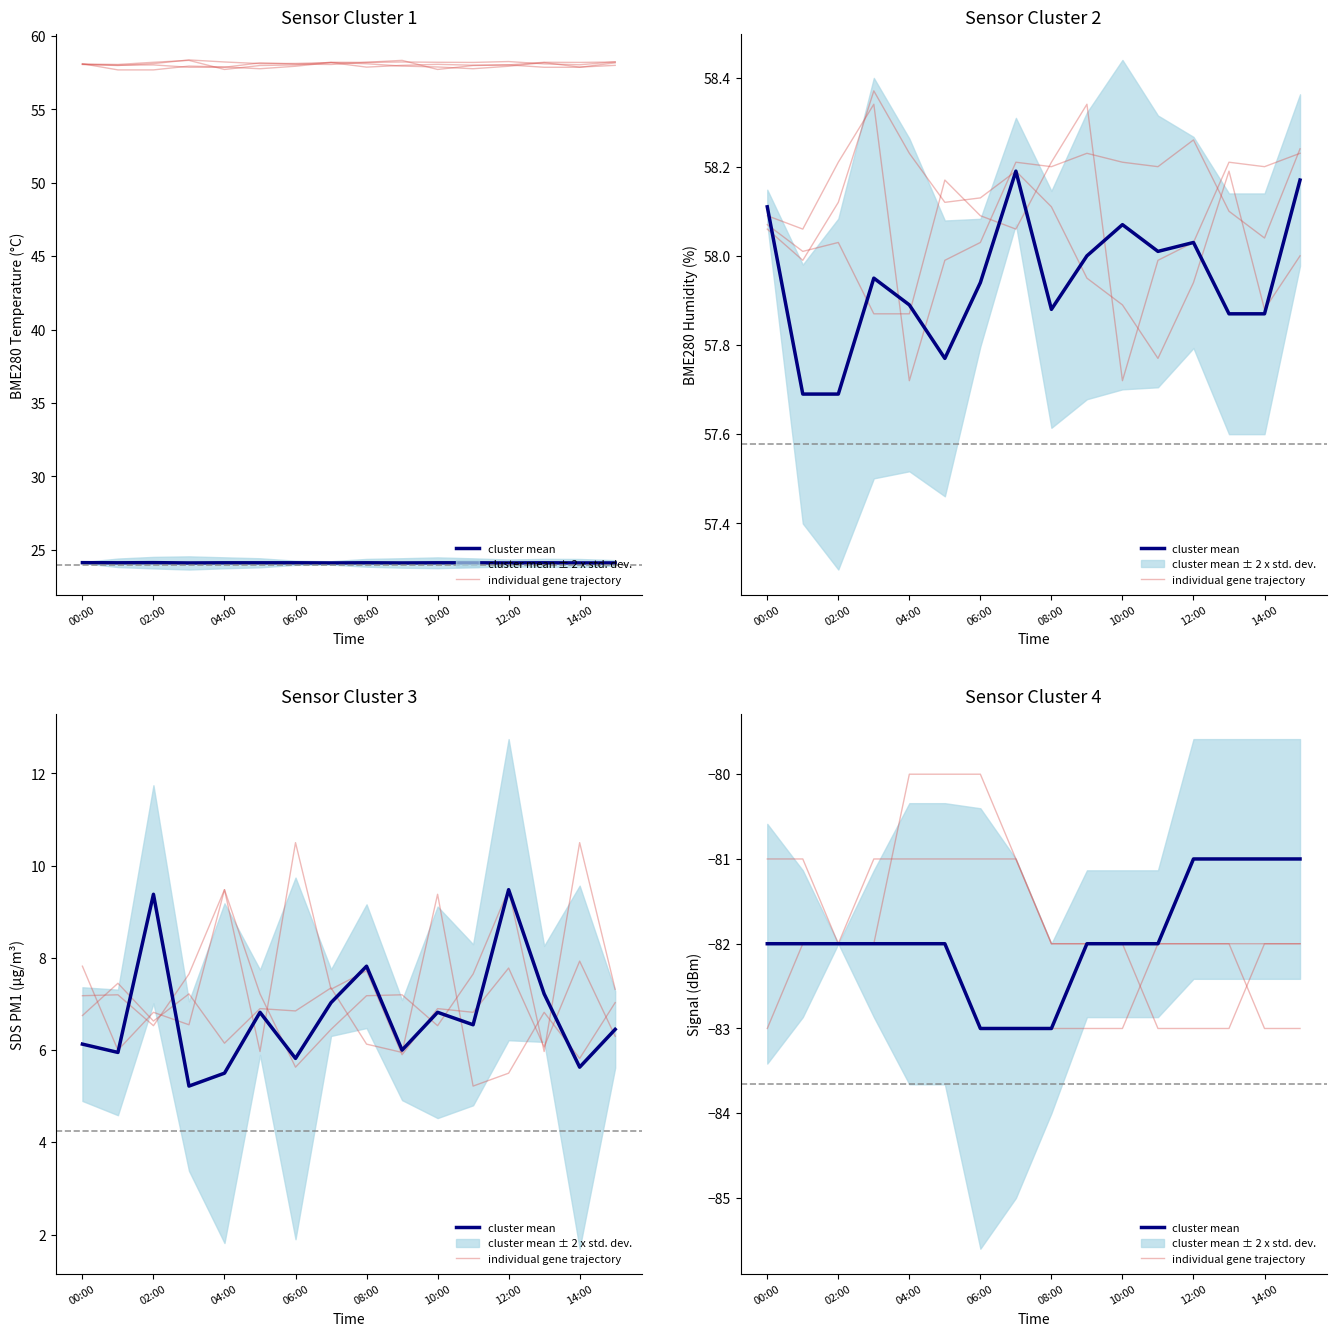

At which category is the sum across all series the highest?

06:00